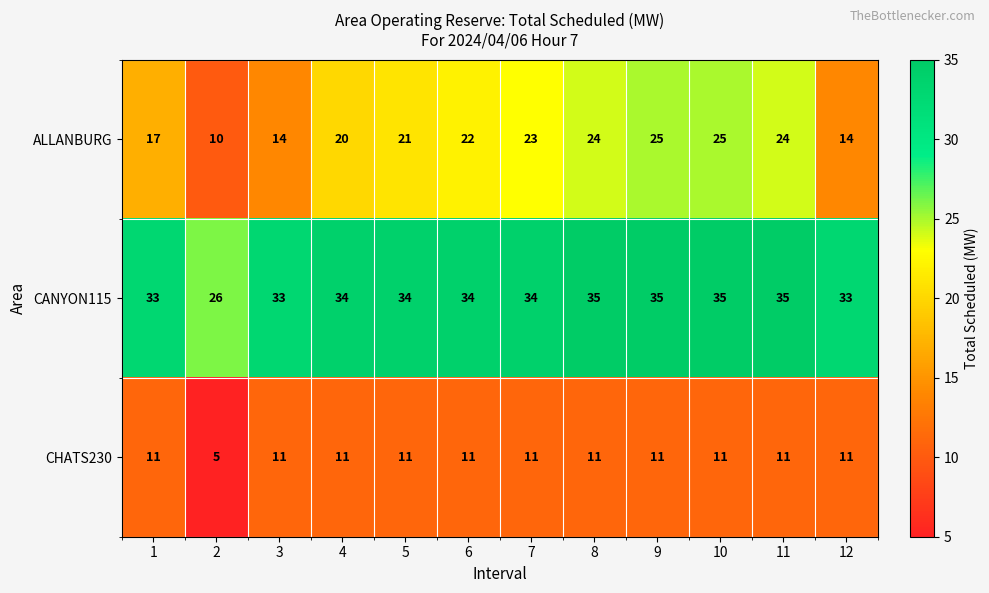

True or false: CHATS230 has a value of 3 at 4.

False